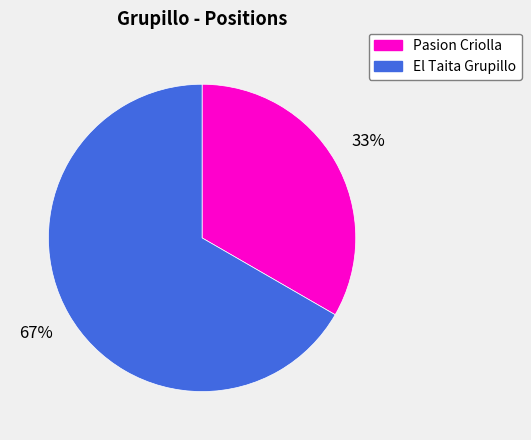

To the nearest percent, what is the combined percentage of El Taita Grupillo and Pasion Criolla?

100%